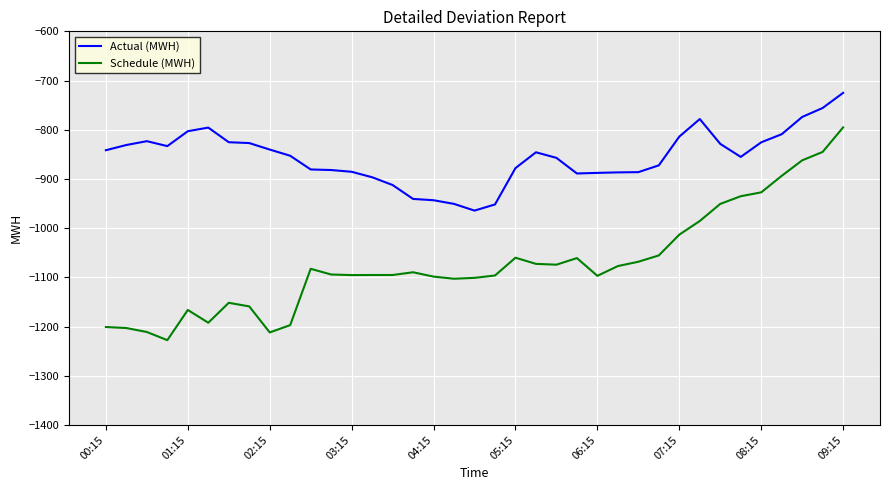

What is the difference between the maximum and minimum values in the Actual (MWH) series?

239.2